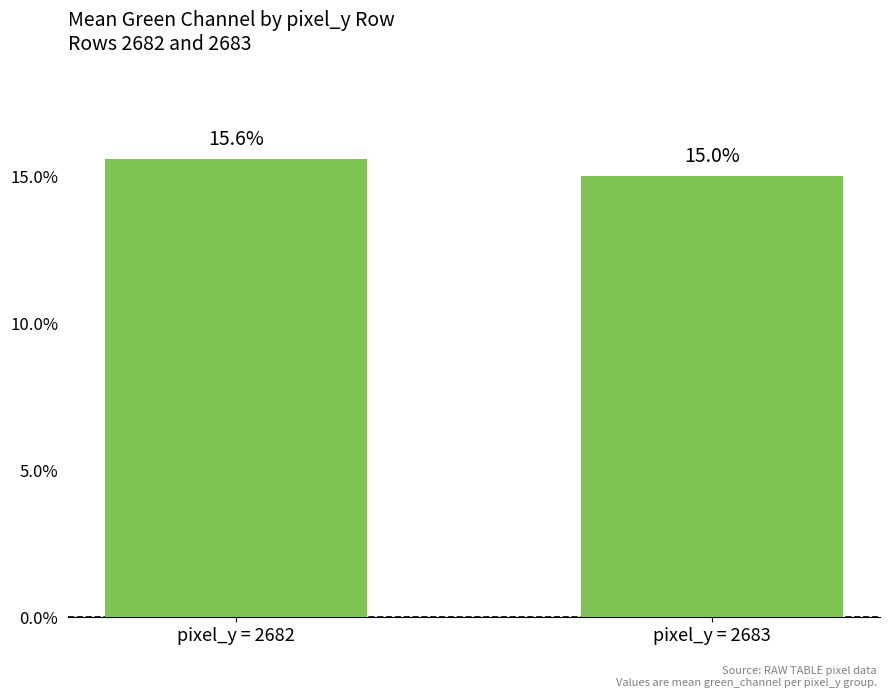

The value at pixel_y = 2683 is 15.0. True or false?

True